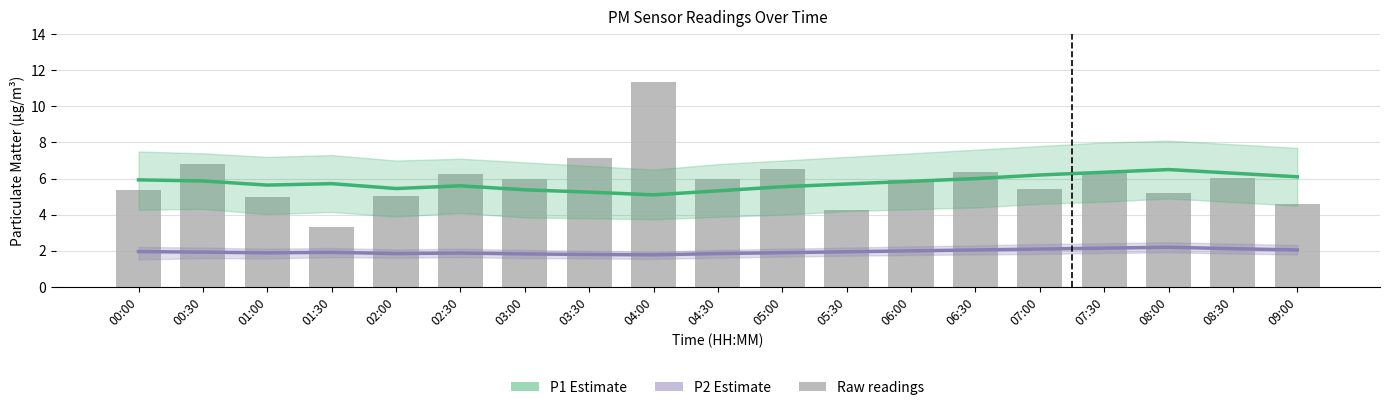

Reading right to left, extract all data points from this chart.

P1 (Estimate): 09:00=6.1	08:30=6.3	08:00=6.5	07:30=6.3	07:00=6.2	06:30=6.0	06:00=5.8	05:30=5.7	05:00=5.5	04:30=5.3	04:00=5.1	03:30=5.2	03:00=5.4	02:30=5.6	02:00=5.5	01:30=5.7	01:00=5.6	00:30=5.9	00:00=5.9
P2 (Estimate): 09:00=2.0	08:30=2.1	08:00=2.2	07:30=2.1	07:00=2.1	06:30=2.0	06:00=2.0	05:30=1.9	05:00=1.9	04:30=1.9	04:00=1.8	03:30=1.8	03:00=1.8	02:30=1.9	02:00=1.9	01:30=1.9	01:00=1.9	00:30=1.9	00:00=2.0
Raw P1 readings: 09:00=4.6	08:30=6.0	08:00=5.2	07:30=6.4	07:00=5.4	06:30=6.4	06:00=5.9	05:30=4.3	05:00=6.5	04:30=6.0	04:00=11.3	03:30=7.2	03:00=6.0	02:30=6.3	02:00=5.0	01:30=3.3	01:00=5.0	00:30=6.8	00:00=5.4